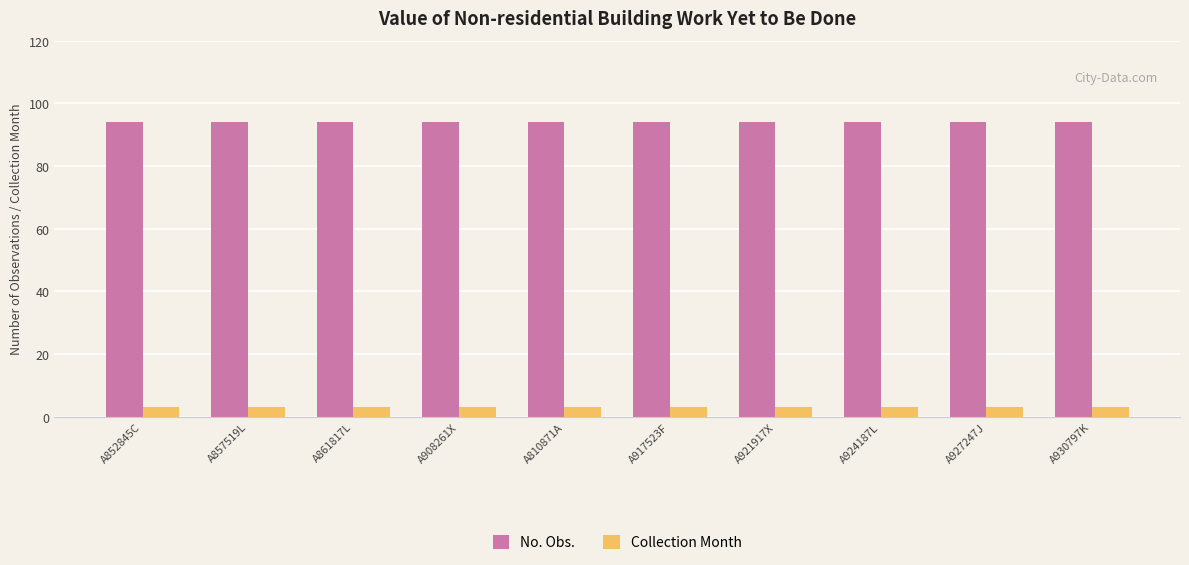

What is the difference between the highest and lowest values at A908261X?

91